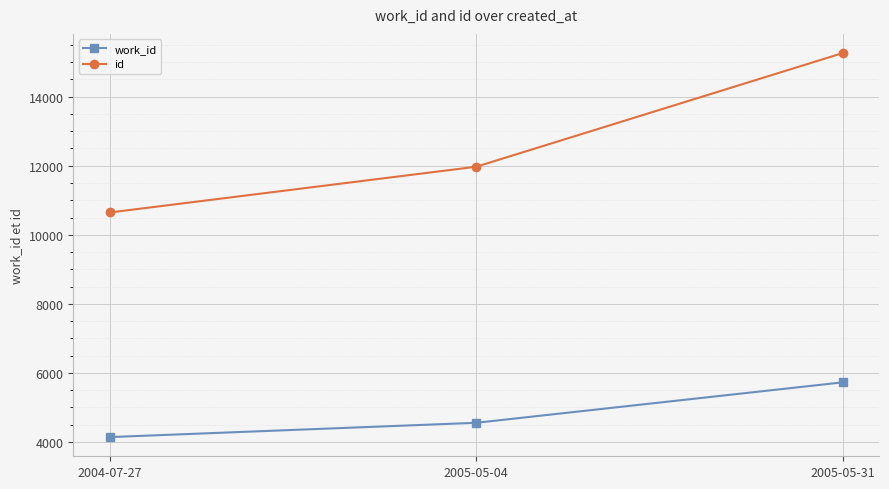

What is the difference between the maximum and minimum values in the id series?

4616